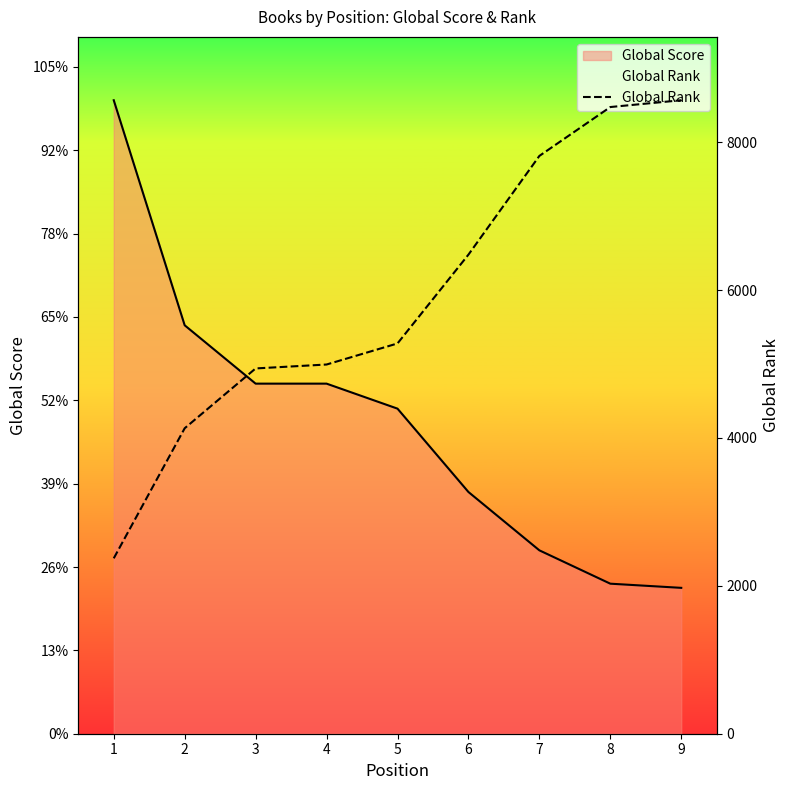

What is the maximum value shown in the chart?

8567